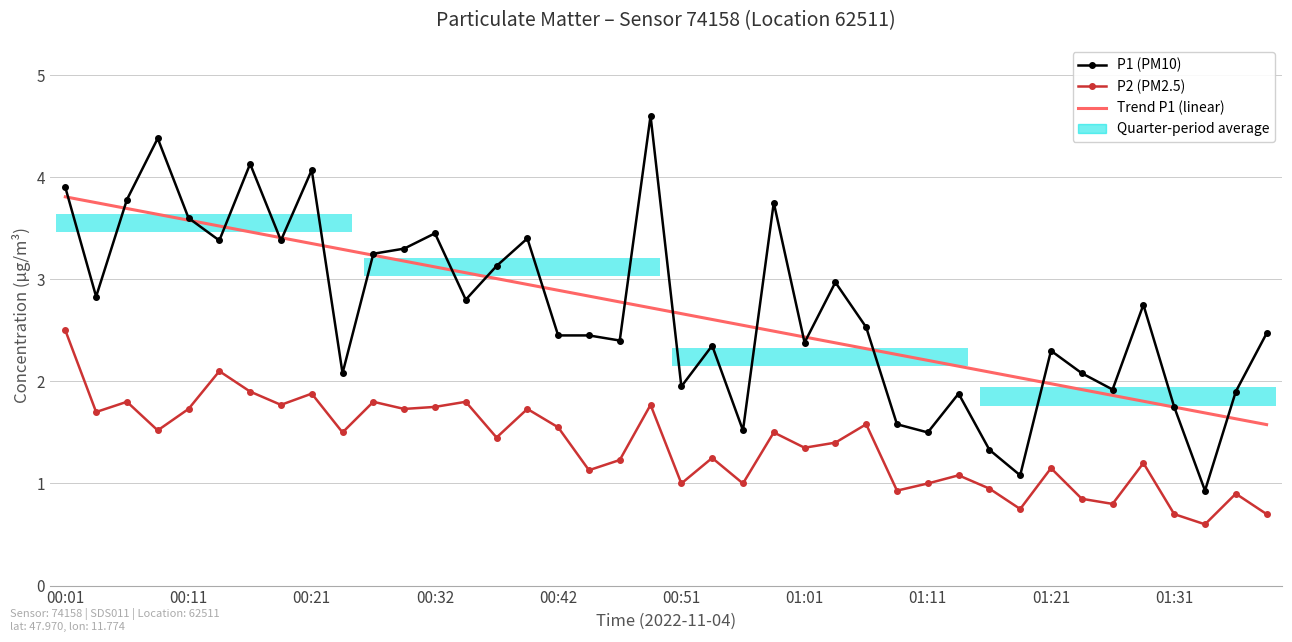

What is the difference between the highest and lowest values at 35?

1.6